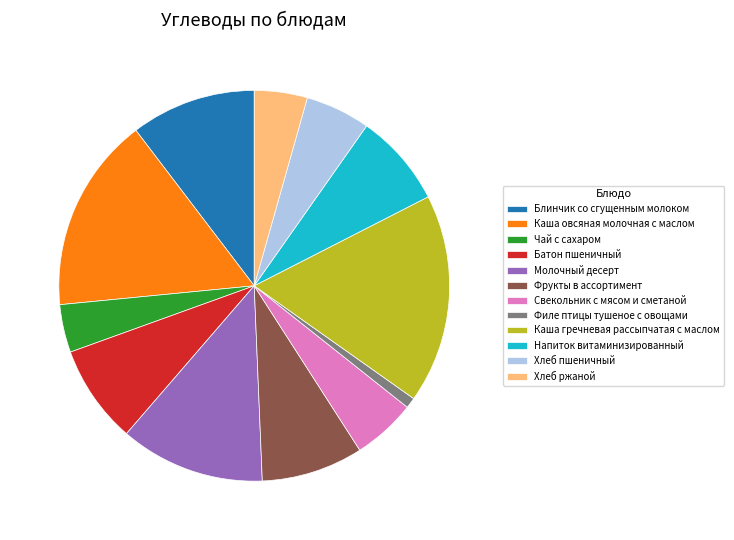

Which slice is the largest?

Каша гречневая рассыпчатая с маслом